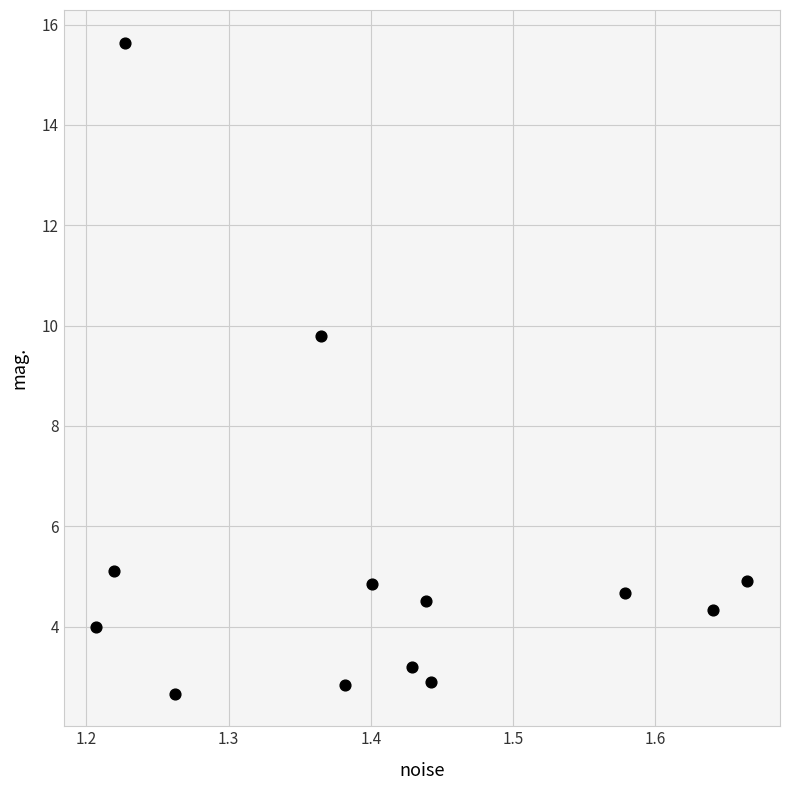

What Y value in the scatter plot is closest to 9?

9.8